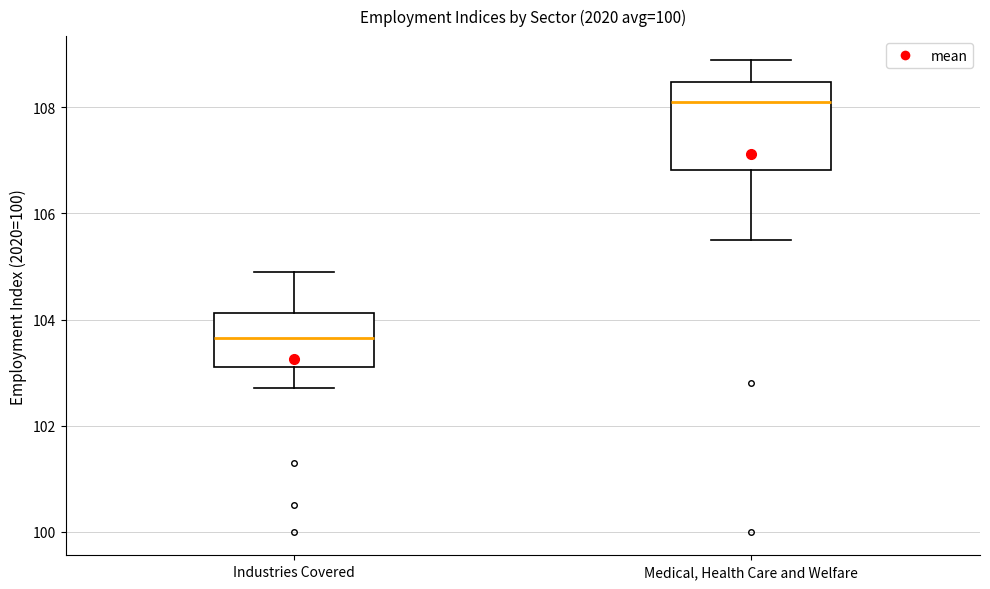

Reading left to right, transcribe this box plot: for each box, give where its median line is, the range the box spans, and where its two whiskers end, as read against the y-axis. The values are not printed on the chart, so give them approximately, as read against the axis.

Industries Covered: median 103.6, box 103.2 to 104.2, whiskers 102.8 to 105.0
Medical, Health Care and Welfare: median 108.2, box 106.8 to 108.4, whiskers 105.6 to 109.0